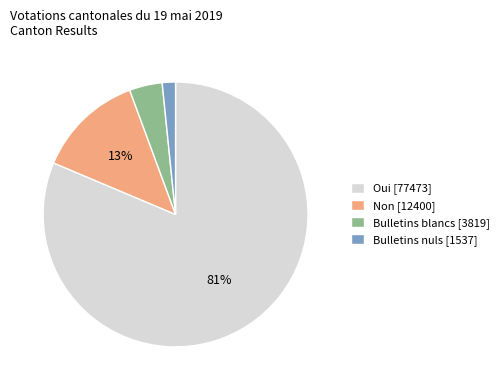

Approximately how many times larger is the value at Bulletins blancs [3819] compared to Non [12400]?

0.3